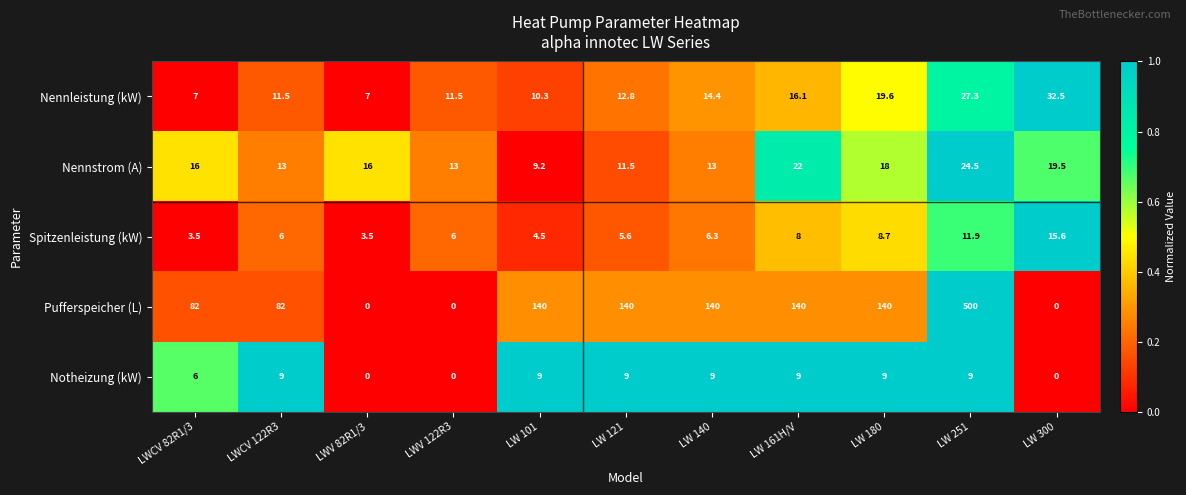

Is it true that Nennleistung (kW) equals 10.3 at LW 101?

True